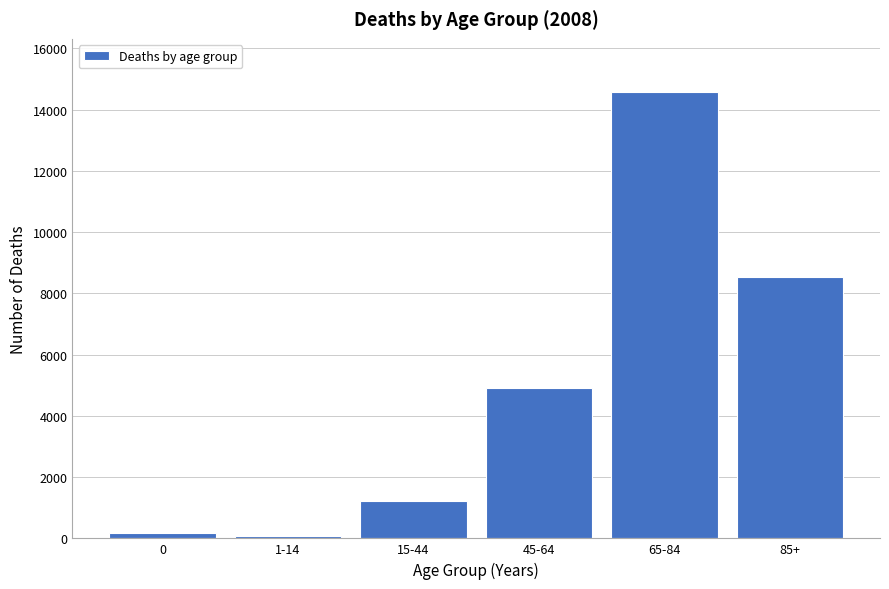

Reading left to right, what are all the values shown in this chart?

0=169	1-14=69	15-44=1224	45-64=4925	65-84=14562	85+=8525